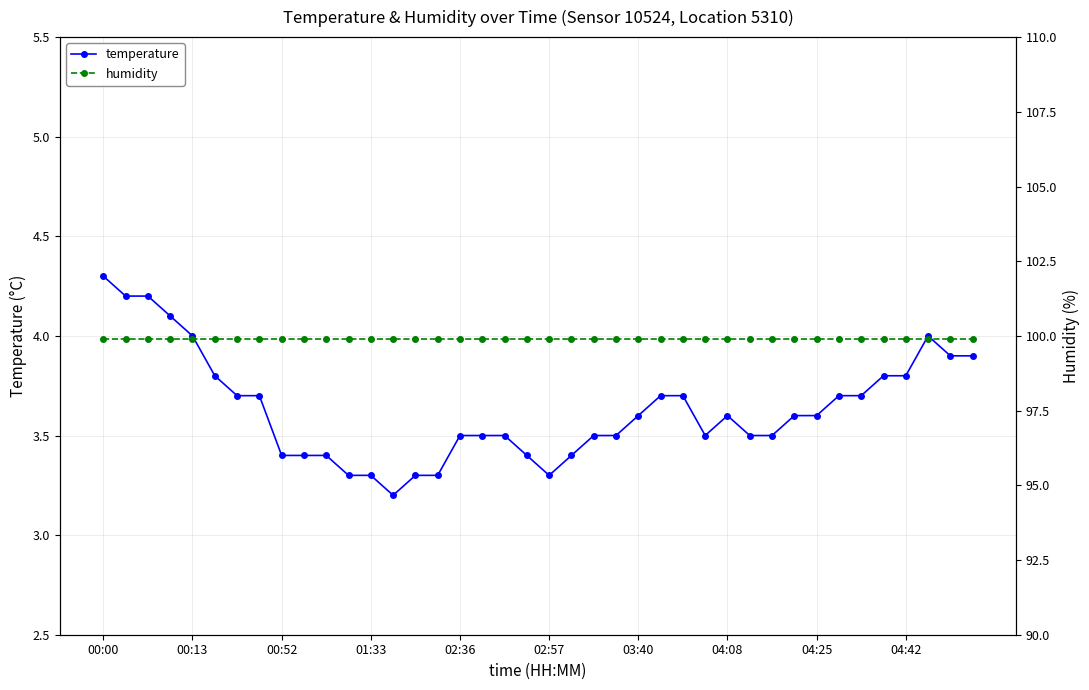

The value of temperature at 00:13 is 4.0. True or false?

True